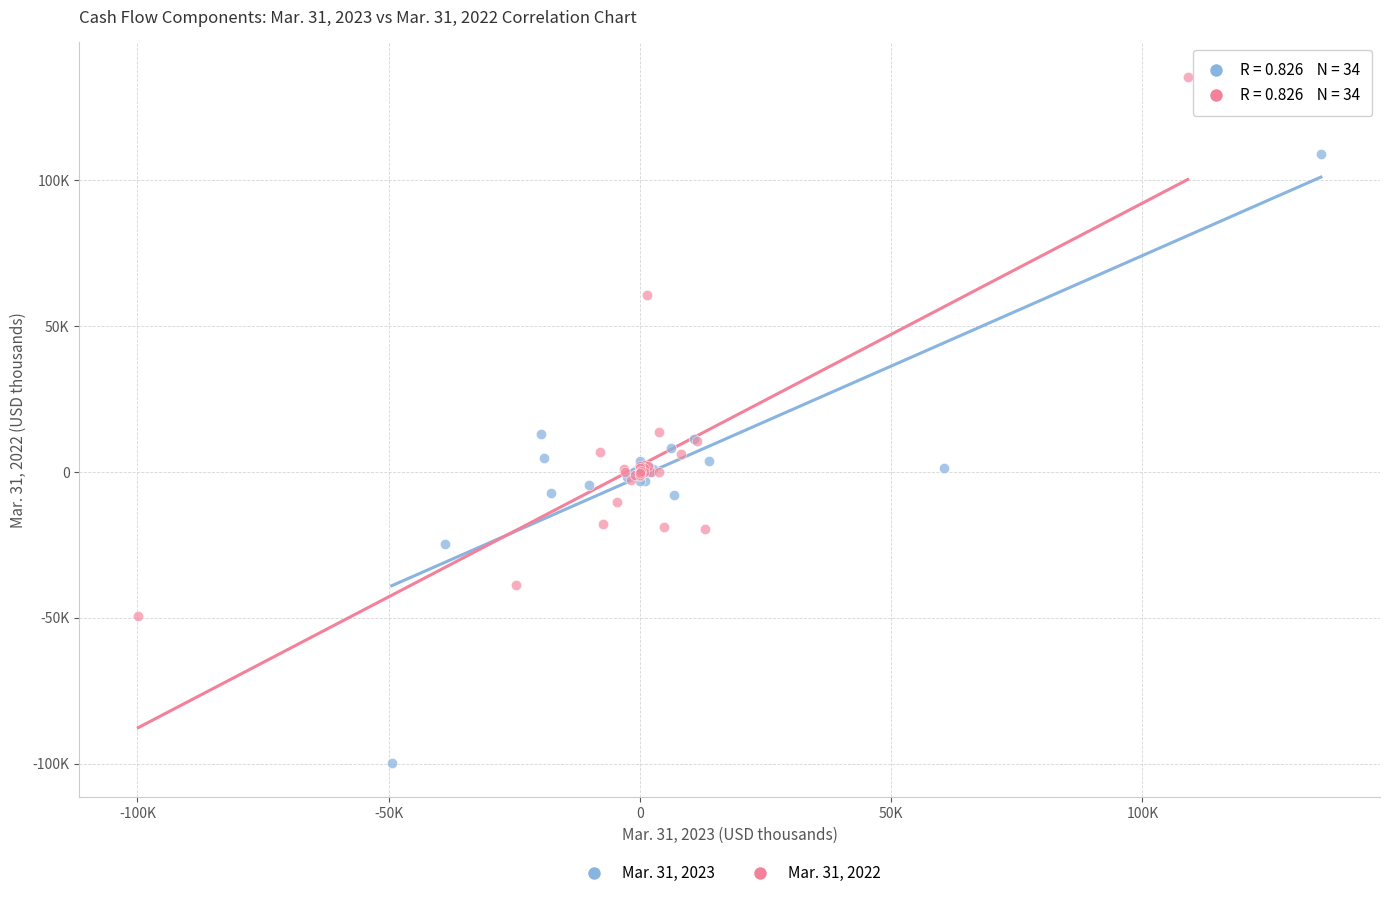

What are all the series names shown in the legend?

Mar. 31, 2023, Mar. 31, 2022